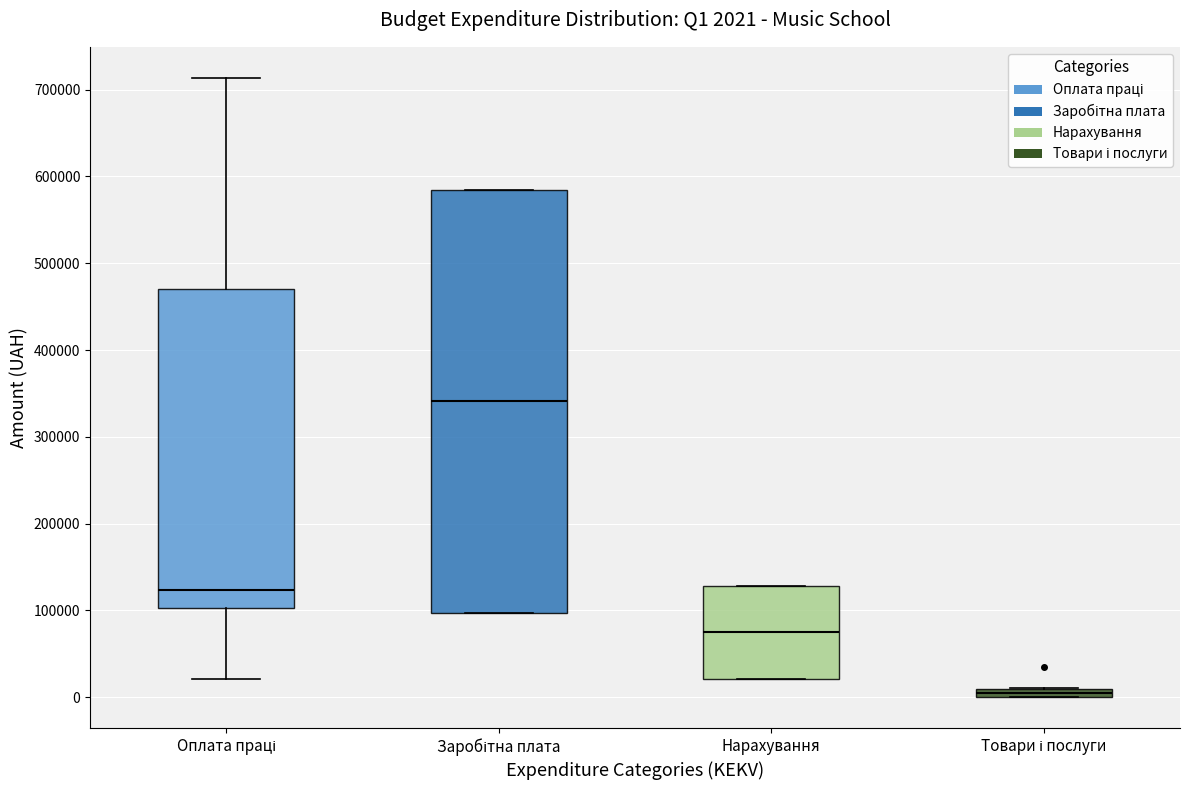

Comparing the boxes themselves (not the whiskers), which one is the tallest?

Заробітна плата